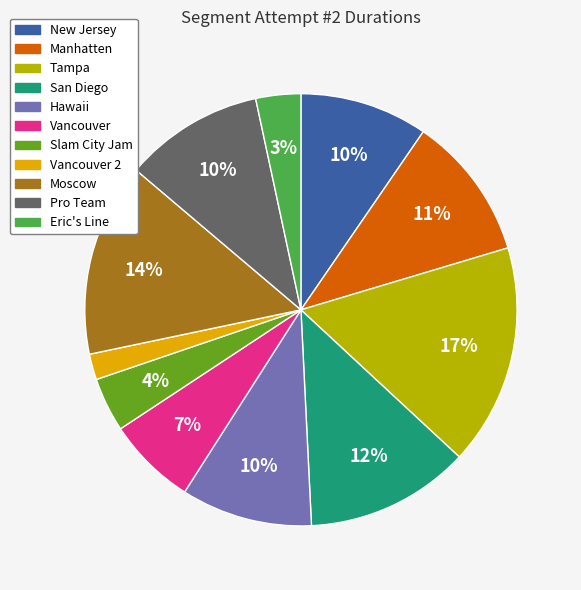

Does any single category account for the majority?

No